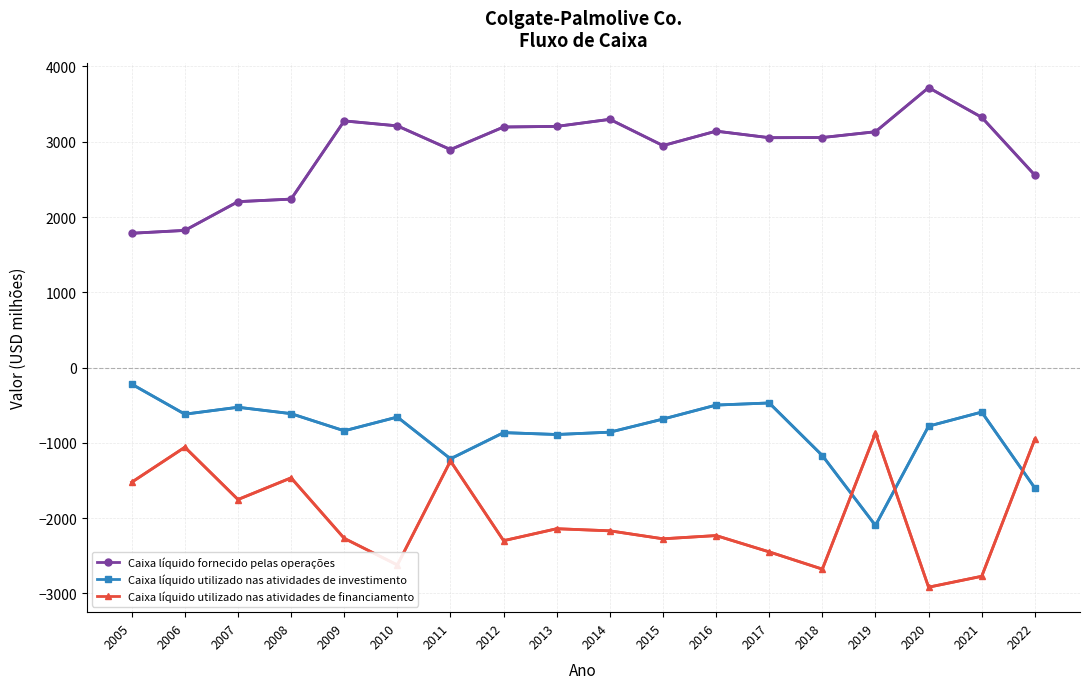

Is it true that Caixa líquido utilizado nas atividades de financiamento equals -2233 at 2016?

True